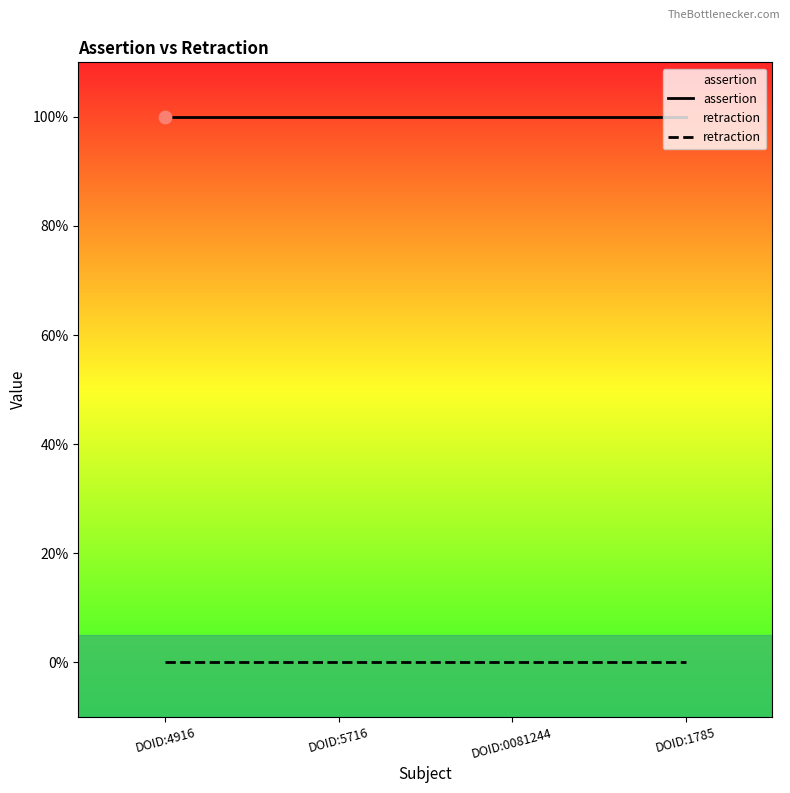

Is the value of assertion at DOID:5716 greater than the value of retraction at DOID:0081244?

Yes